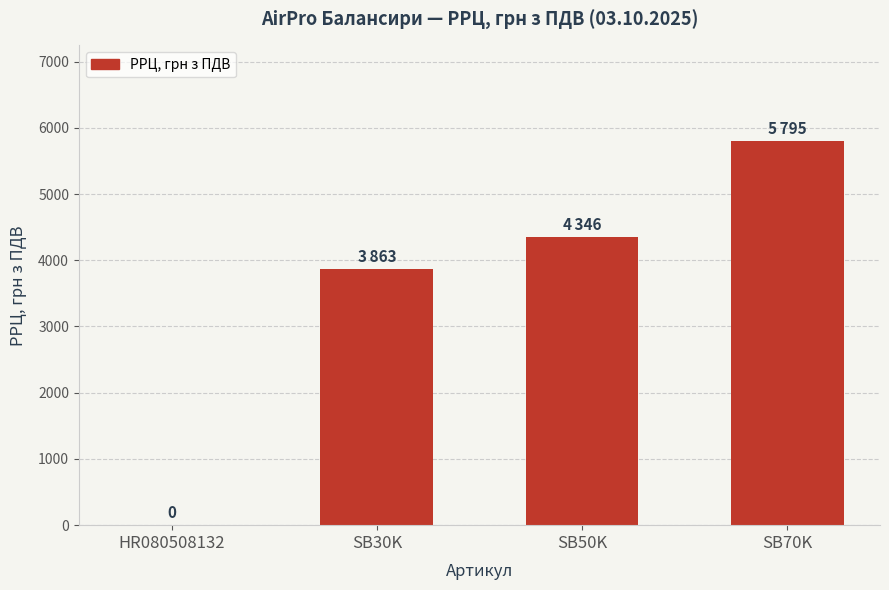

What is the average value?

3501